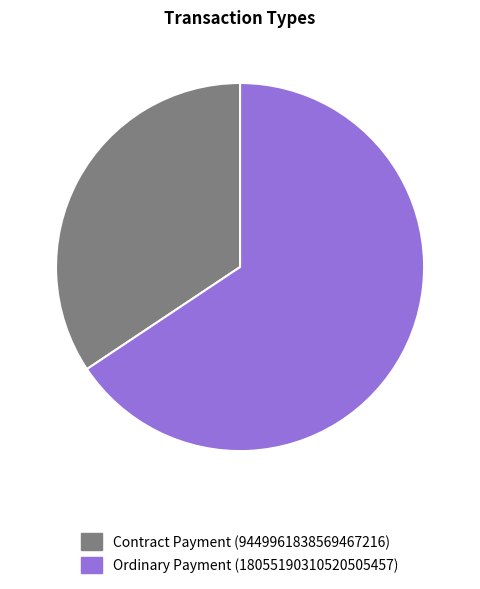

Which category accounts for the majority?

Ordinary Payment